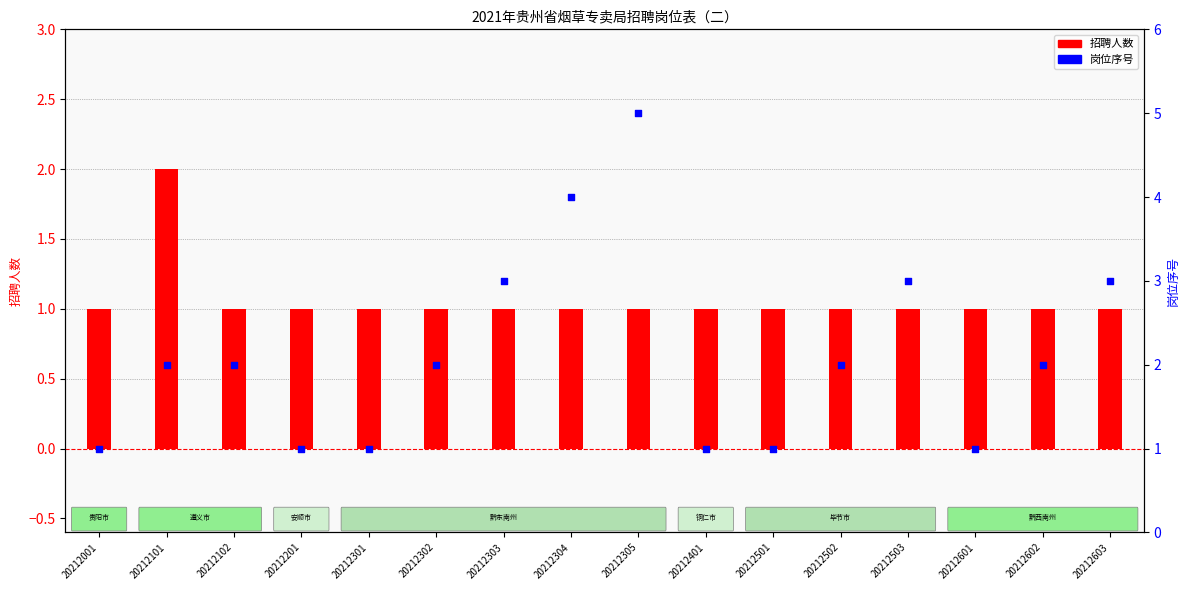

Which series has the largest Y range (max minus min)?

岗位序号